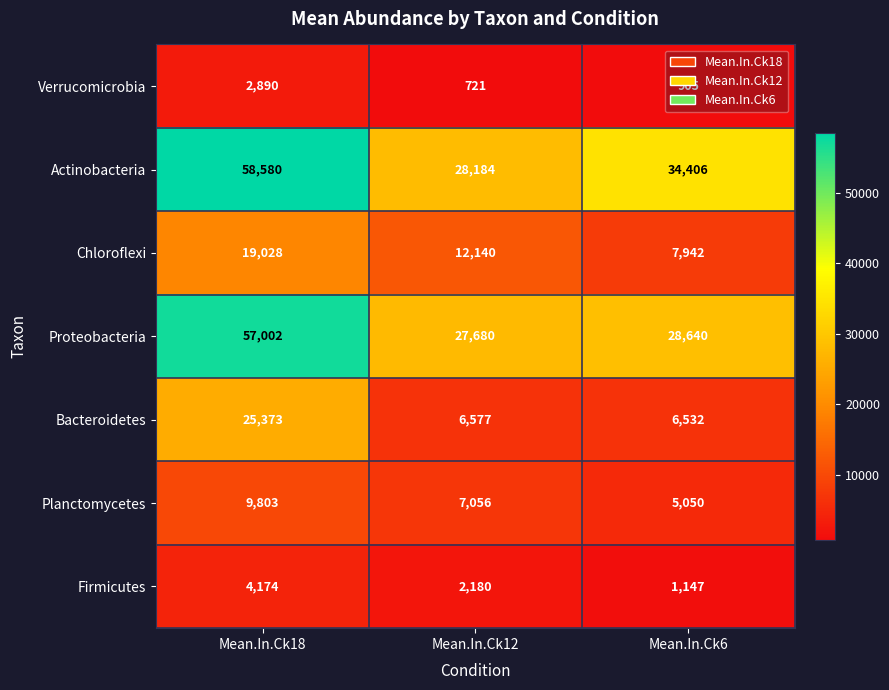

What is the difference between the Actinobacteria values at Mean.In.Ck6 and Mean.In.Ck12?

6222